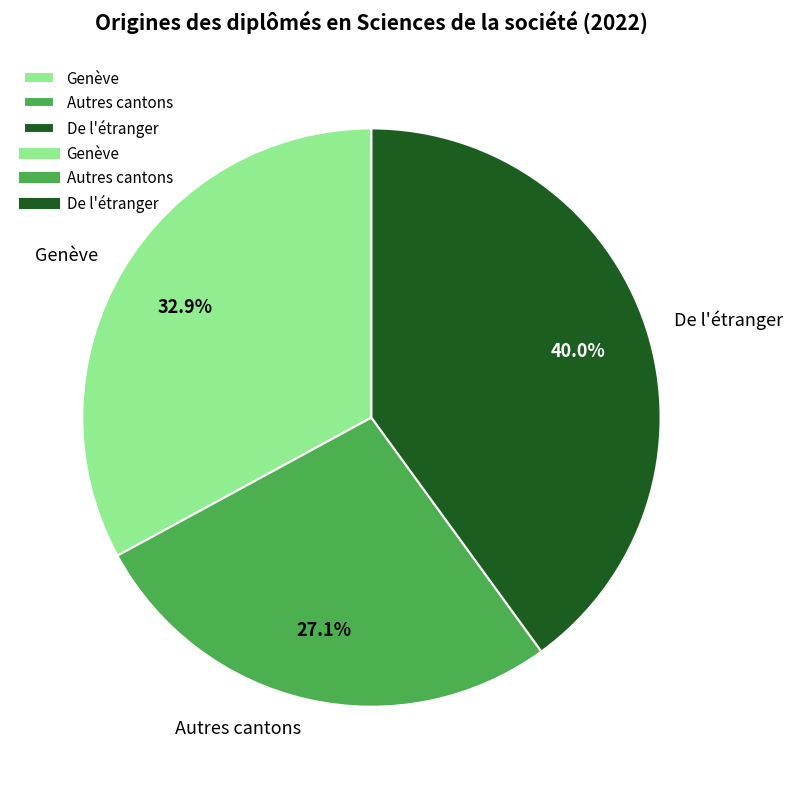

The Genève slice represents 33% of the pie. True or false?

True